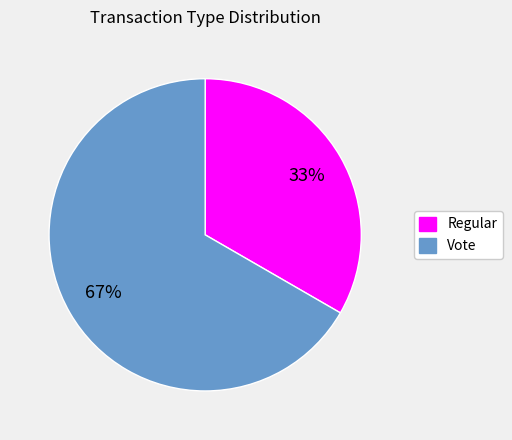

Count the number of slices in the pie.

2